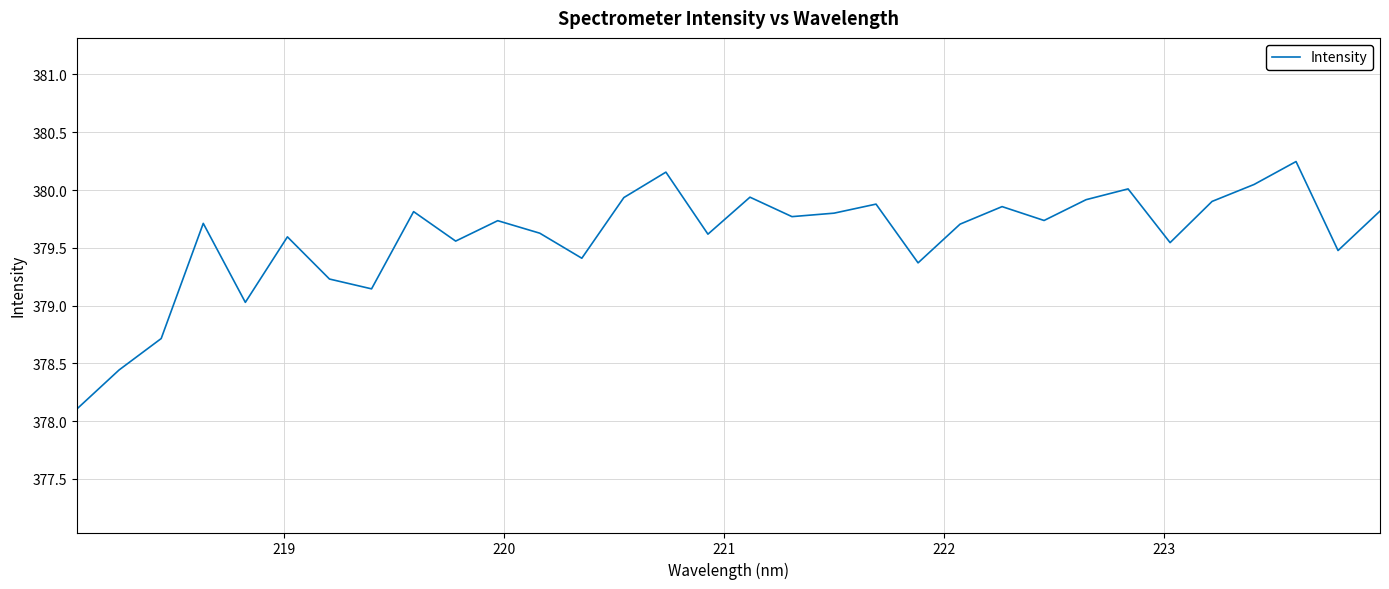

What is the smallest value displayed?

378.1